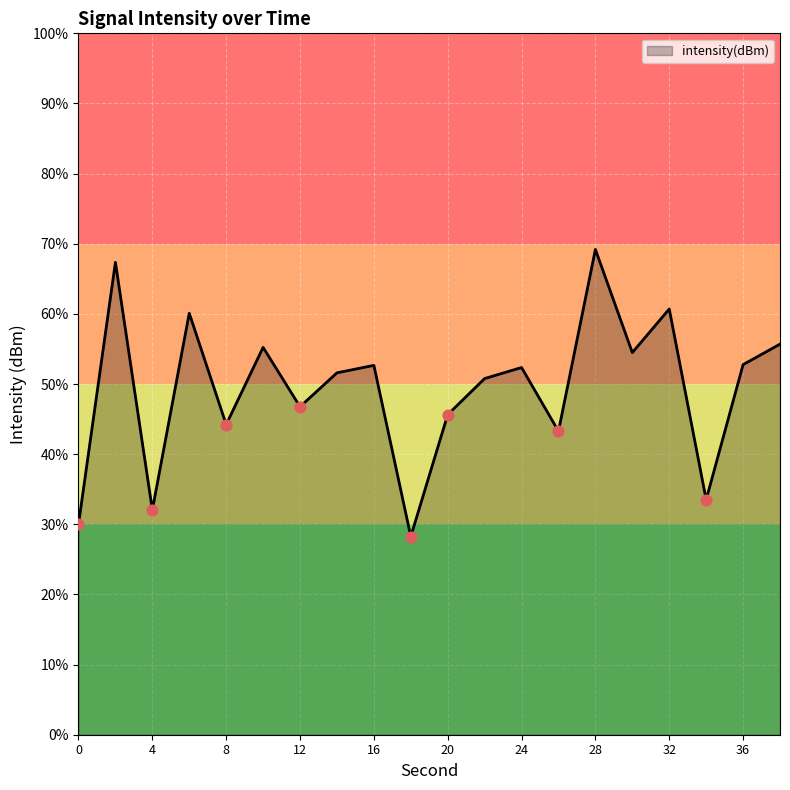

Between 24 and 16, which is larger?

16